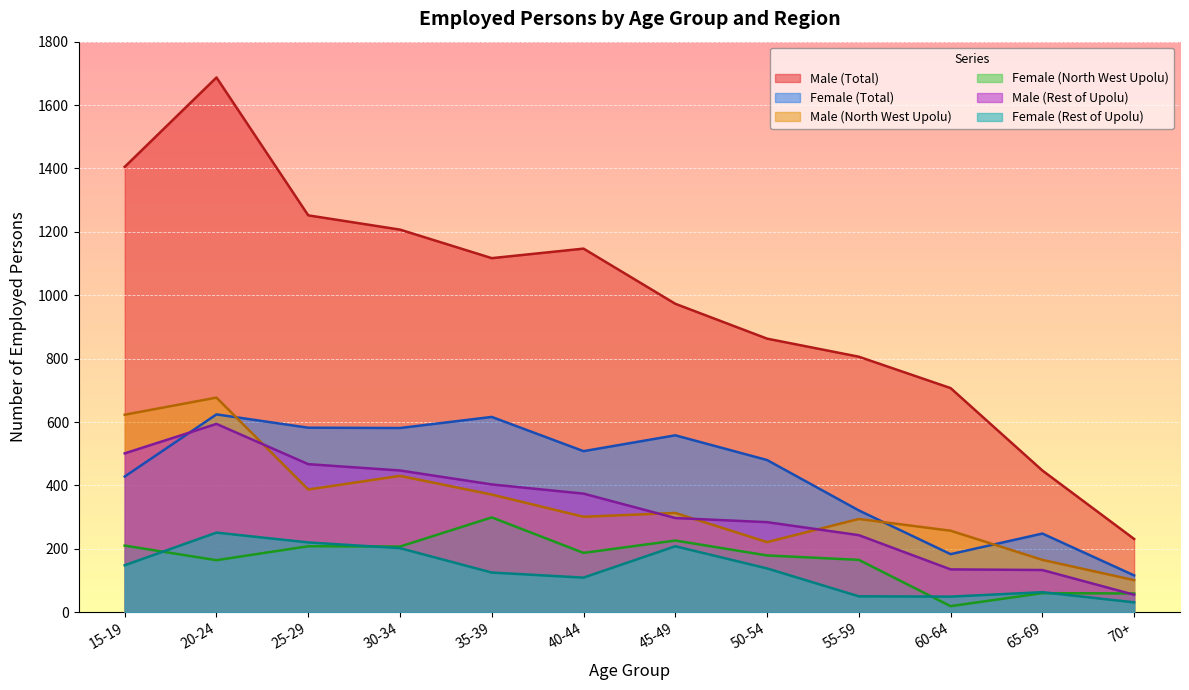

How many lines are shown in the chart?

6